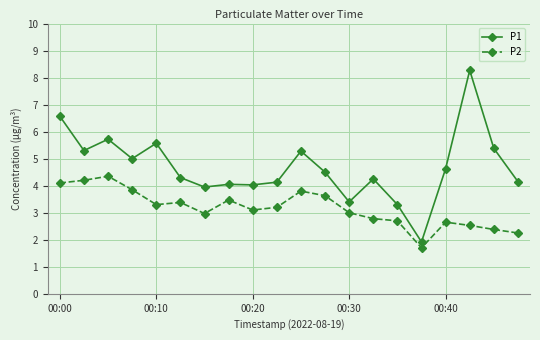

What is the highest value of the P1 series?

8.3